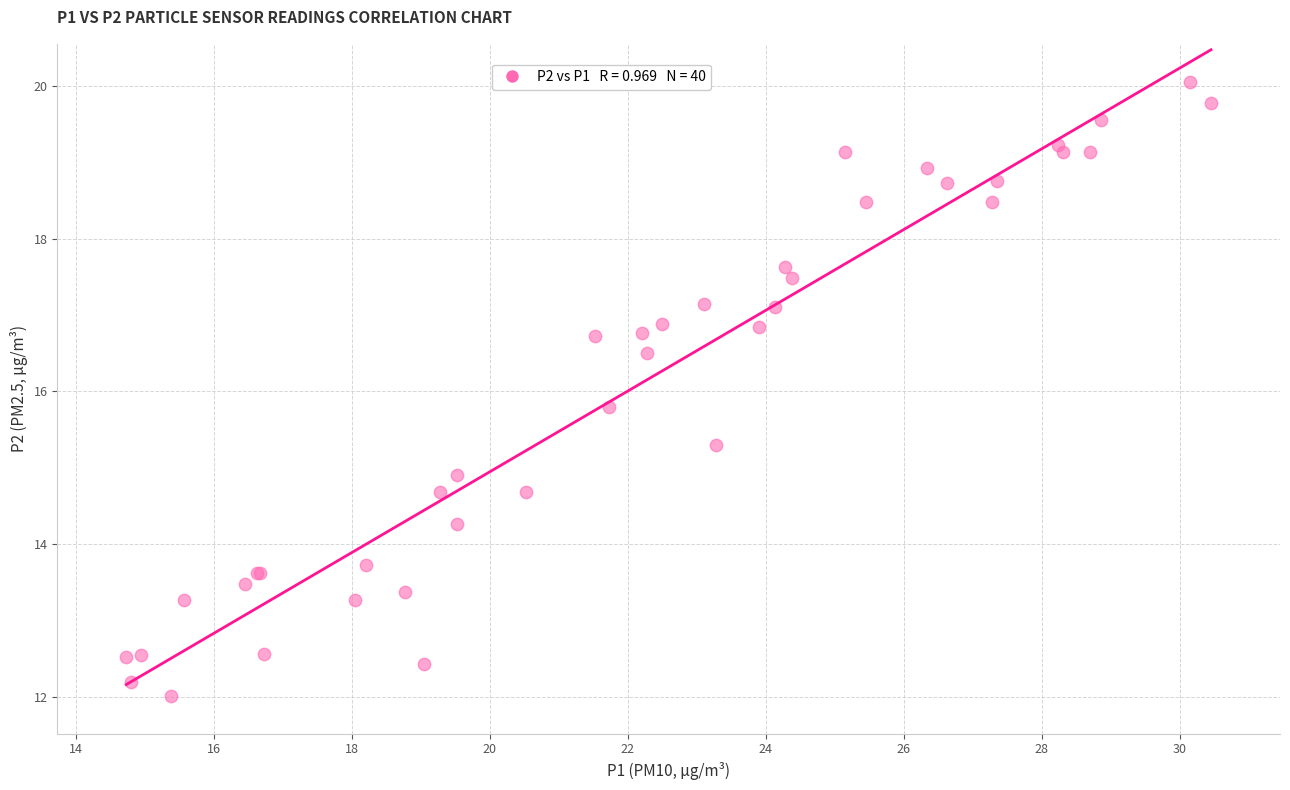

What Y value in the scatter plot is closest to 16?

15.8